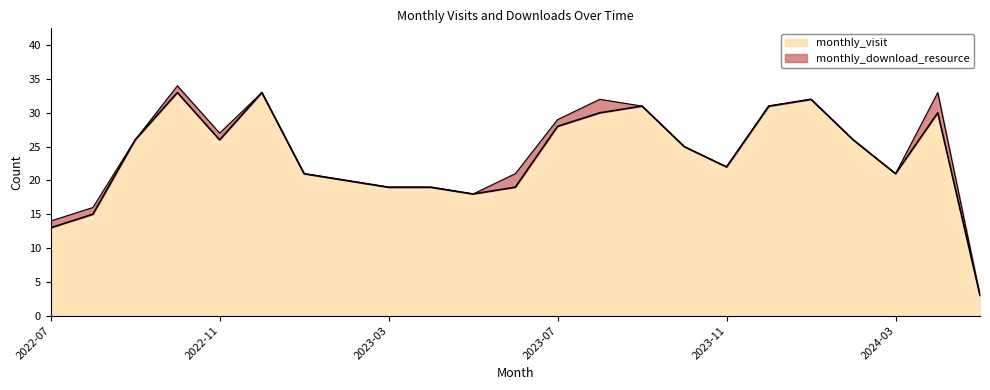

Which has a higher value, 2024-05 or 2024-02?

2024-02